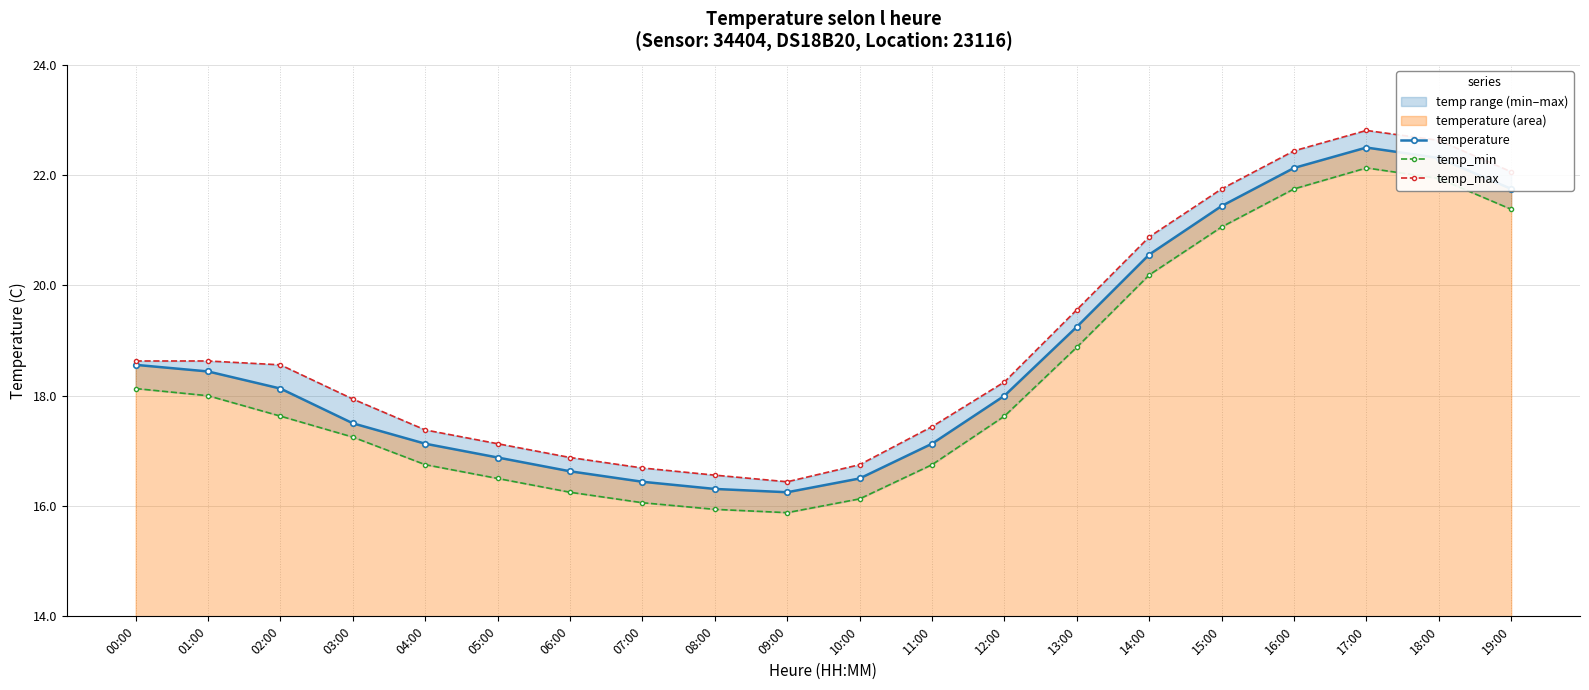

Rank the categories by temp_min value from highest to lowest.

17:00, 18:00, 16:00, 19:00, 15:00, 14:00, 13:00, 00:00, 01:00, 02:00, 12:00, 03:00, 04:00, 11:00, 05:00, 06:00, 10:00, 07:00, 08:00, 09:00